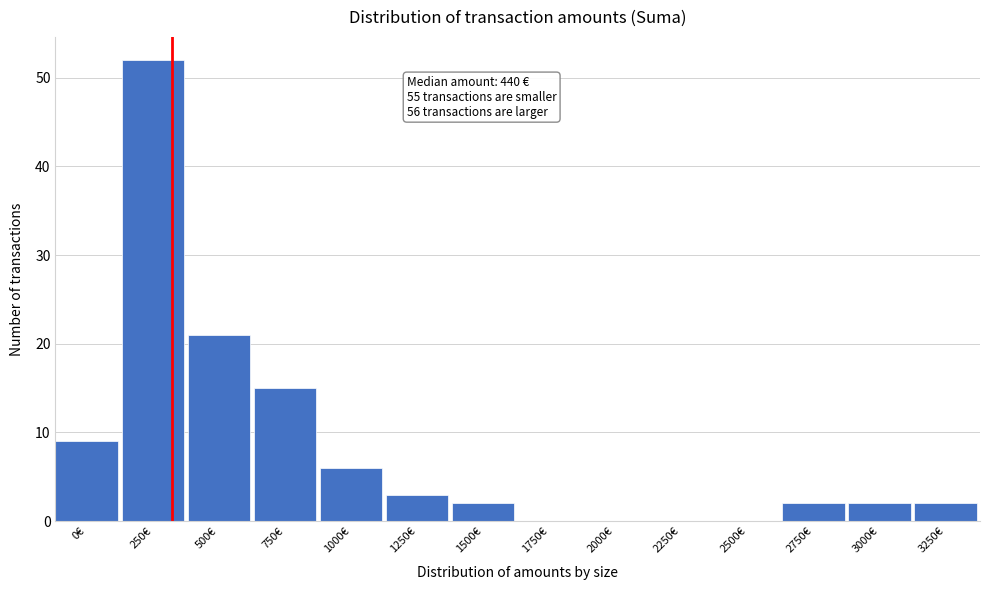

Reading left to right, transcribe all the data shown in this chart.

0€=9	250€=52	500€=21	750€=15	1000€=6	1250€=3	1500€=2	1750€=0	2000€=0	2250€=0	2500€=0	2750€=2	3000€=2	3250€=2